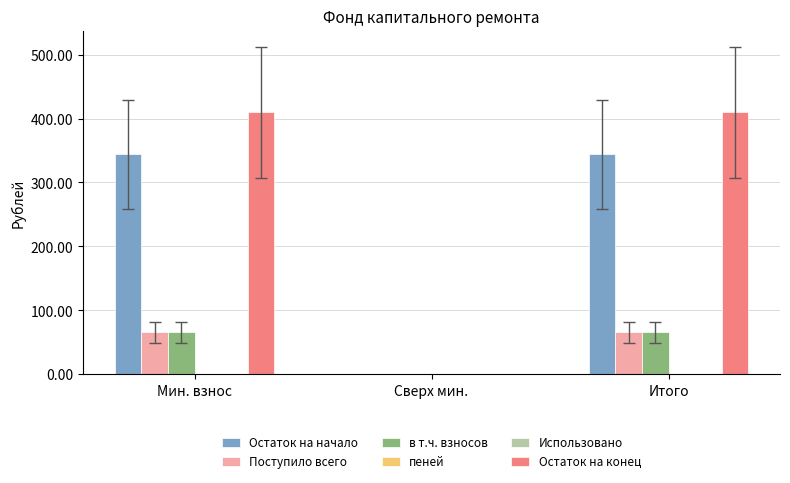

Reading left to right, what are all the values shown in this chart?

Остаток на начало: 343.8	0.0	343.8
Поступило всего: 65.9	0.0	65.9
в т.ч. взносов: 65.9	0.0	65.9
пеней: 0.0	0.0	0.0
Использовано: 0.0	0.0	0.0
Остаток на конец: 409.7	0.0	409.7